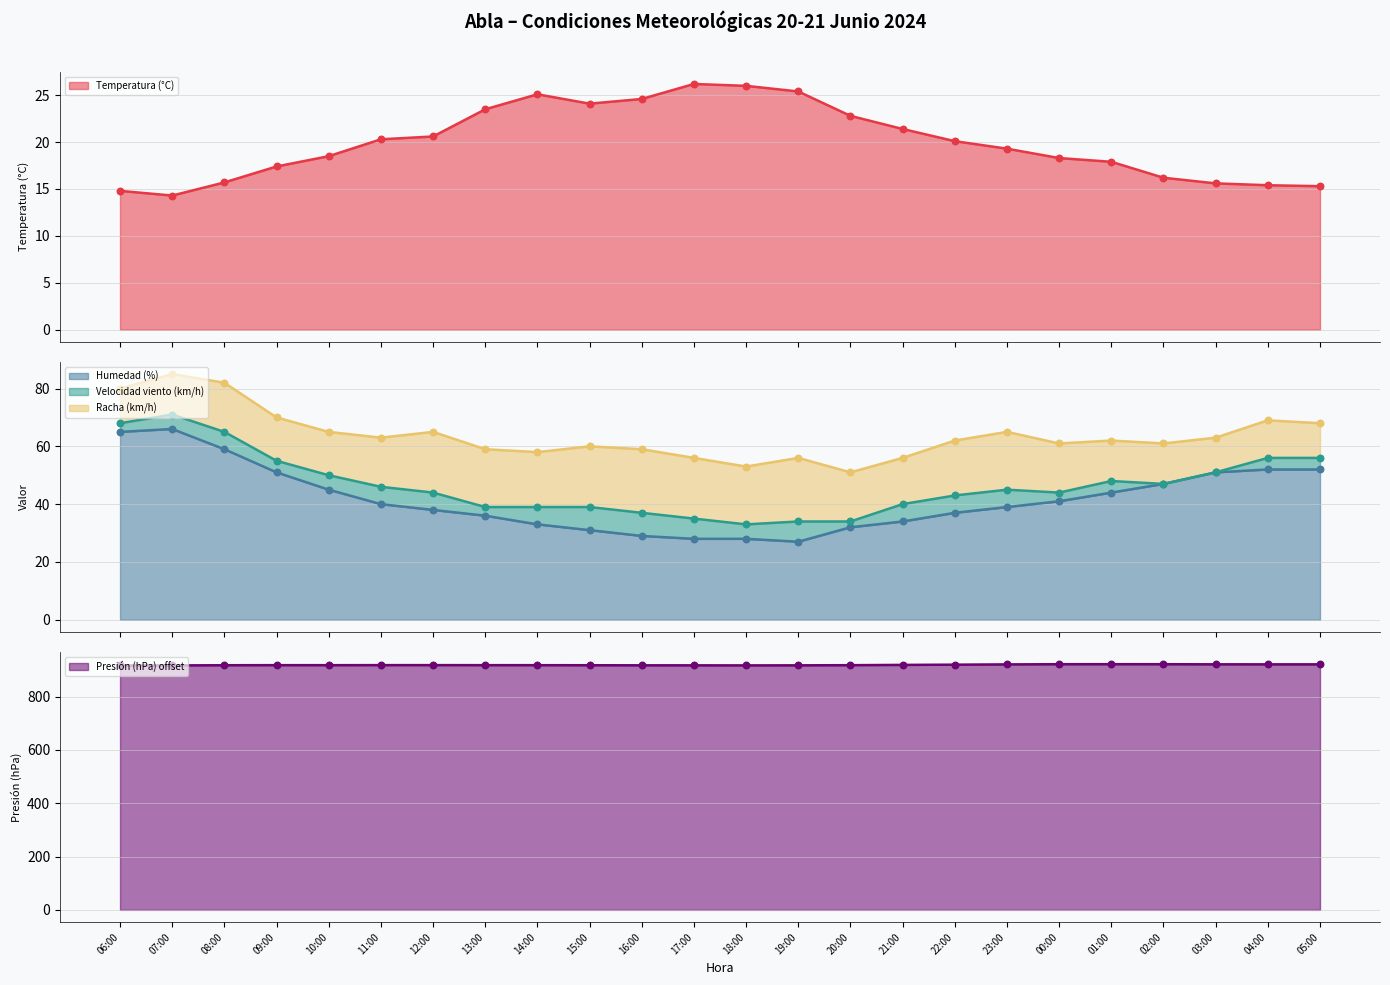

At how many categories does at least one series exceed 362?

24